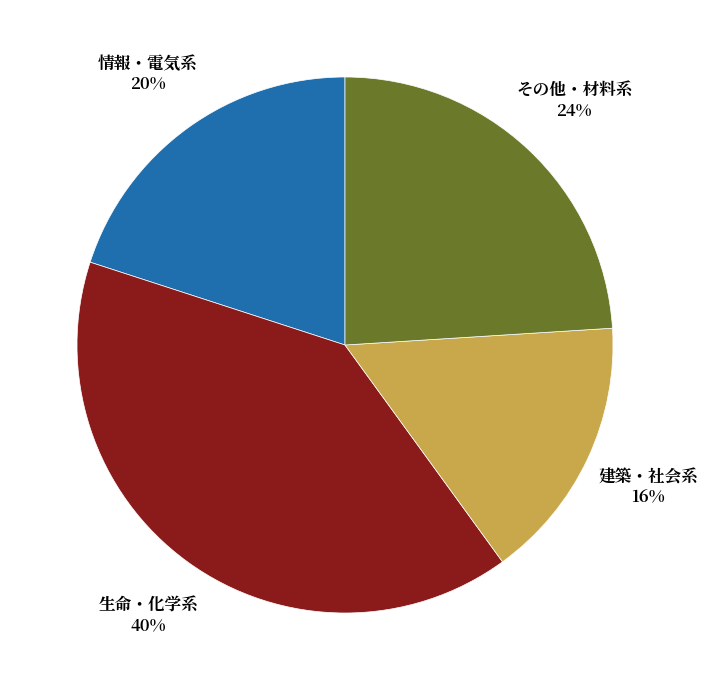

Rank the categories by value from lowest to highest.

建築・社会系, 情報・電気系, その他・材料系, 生命・化学系